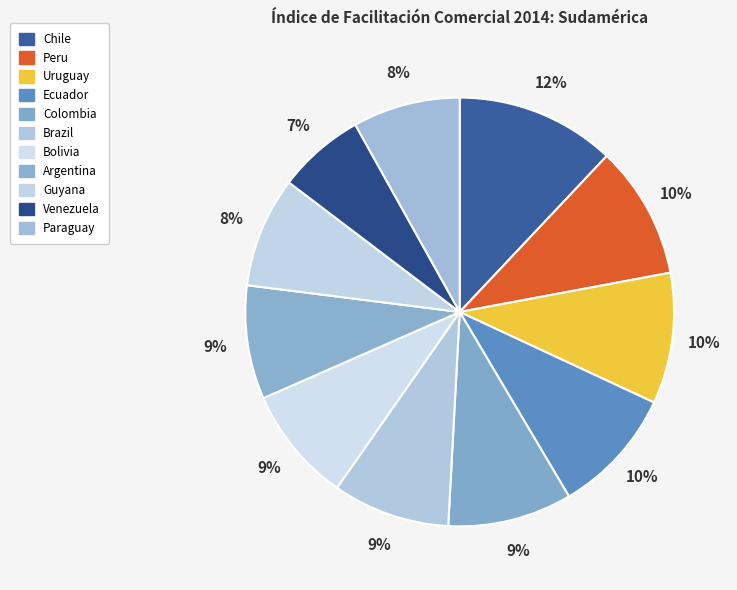

To the nearest percent, what is the combined percentage of Venezuela and Ecuador?

16%